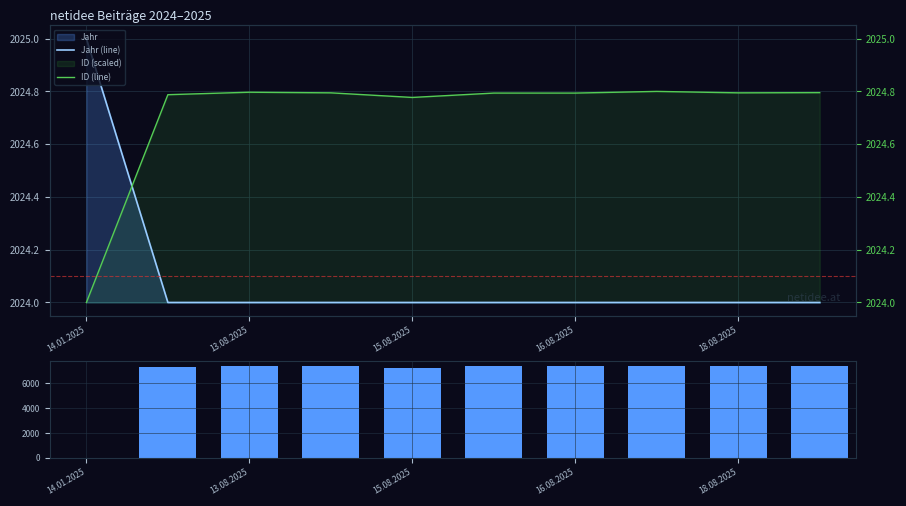

At which label does Jahr (line) reach its minimum?

13.08.2025